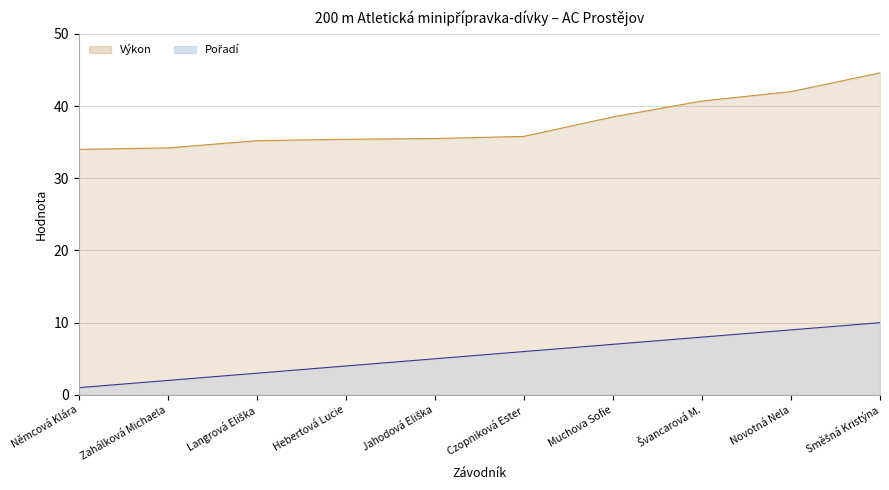

Reading left to right, what are all the values shown in this chart?

Pořadí: 1.0	2.0	3.0	4.0	5.0	6.0	7.0	8.0	9.0	10.0
Výkon: 34.0	34.2	35.2	35.4	35.5	35.8	38.5	40.7	42.0	44.6